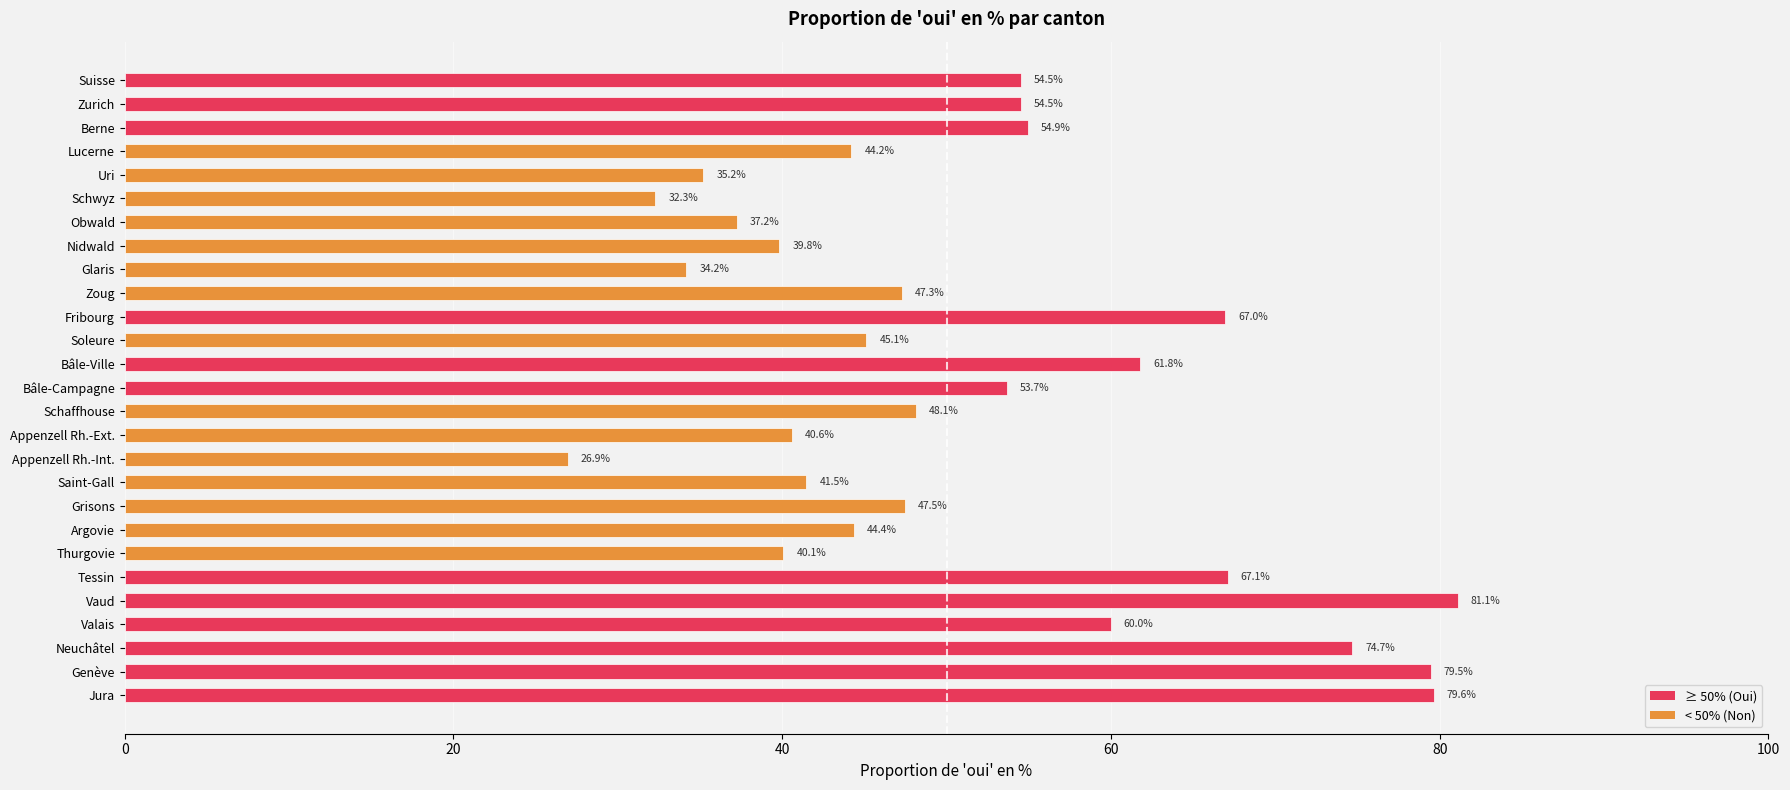

How many bars are there in total?

27